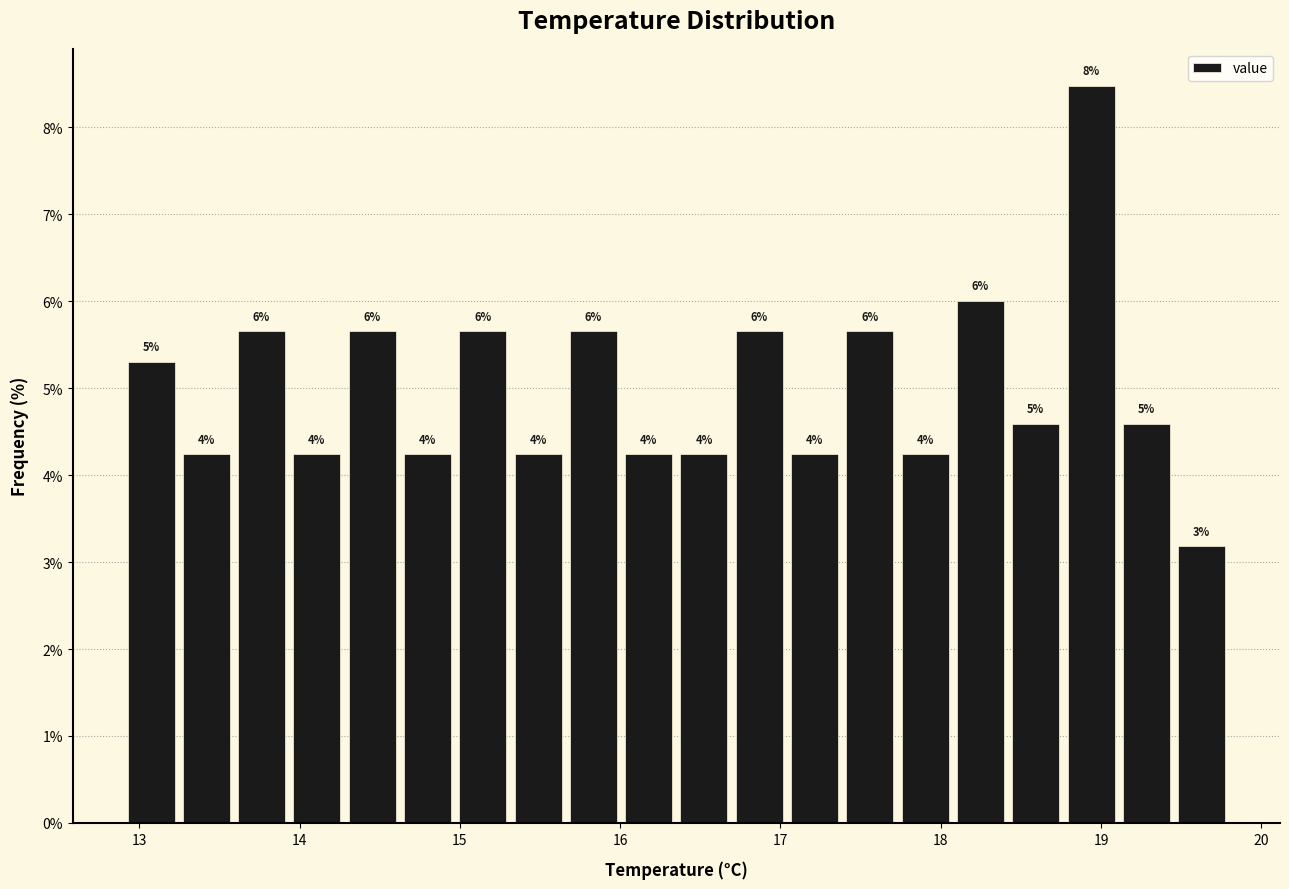

Around what value on the x-axis is the tallest bar? Give the approximate position of its centre, as read against the axis.

18.9